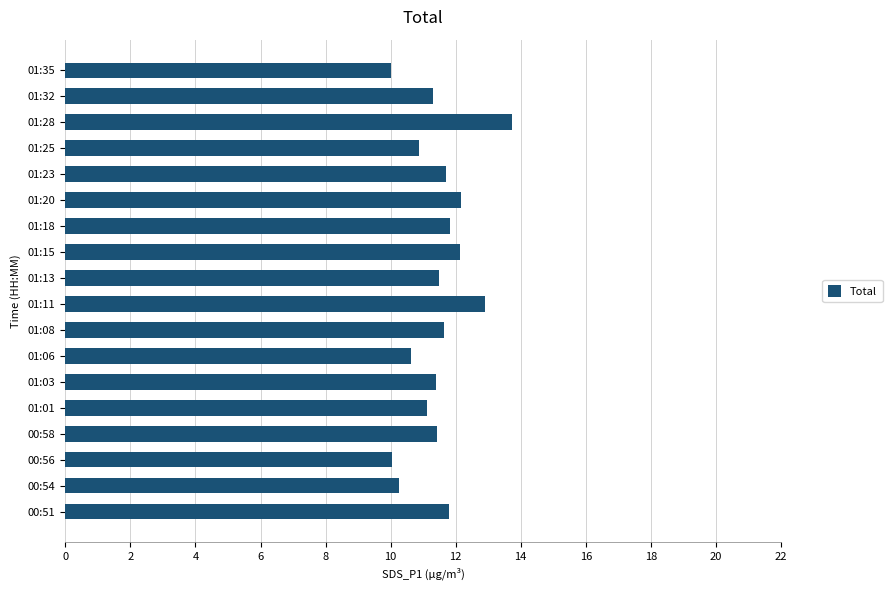

The chart shows a value of 5.9 at 01:25. True or false?

False